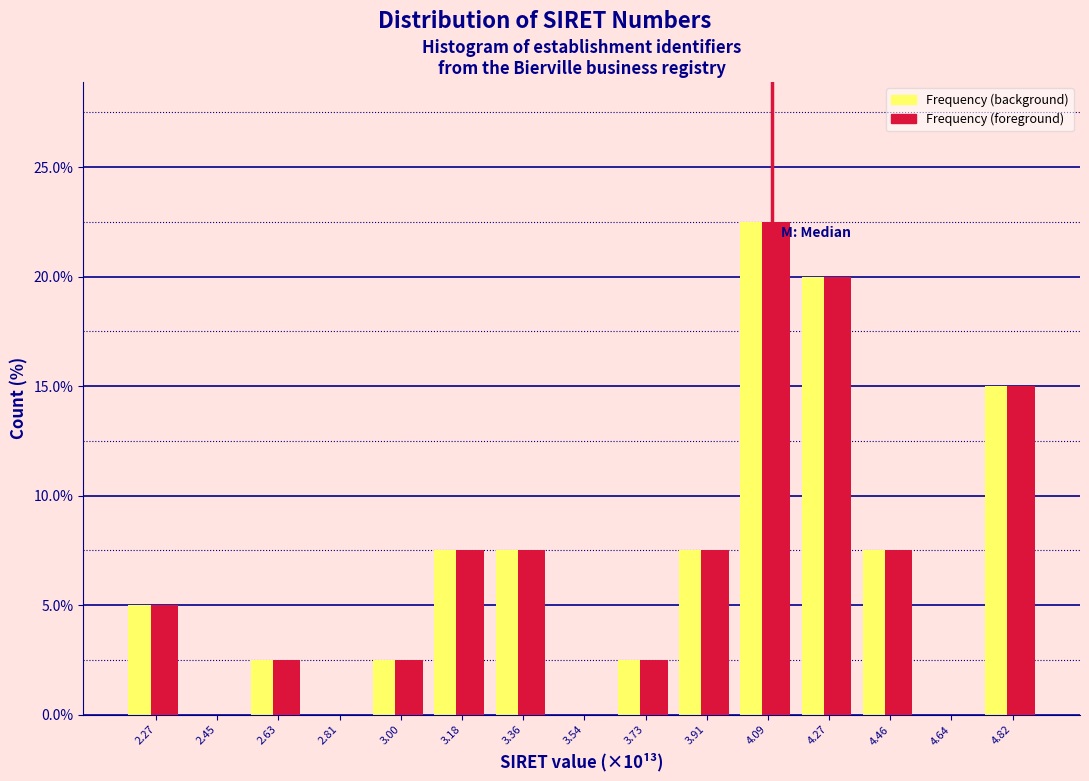

At which category is the sum across all series the highest?

4.09